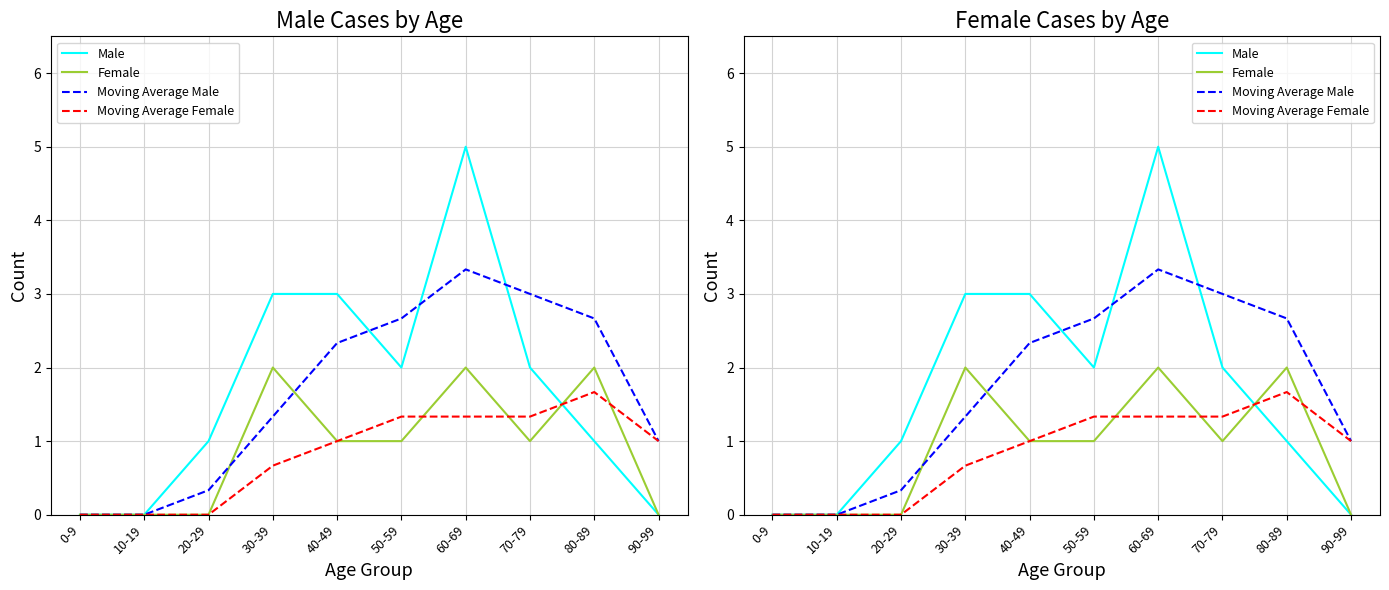

What is the value of the Female point at the 4th from the left?

2.0